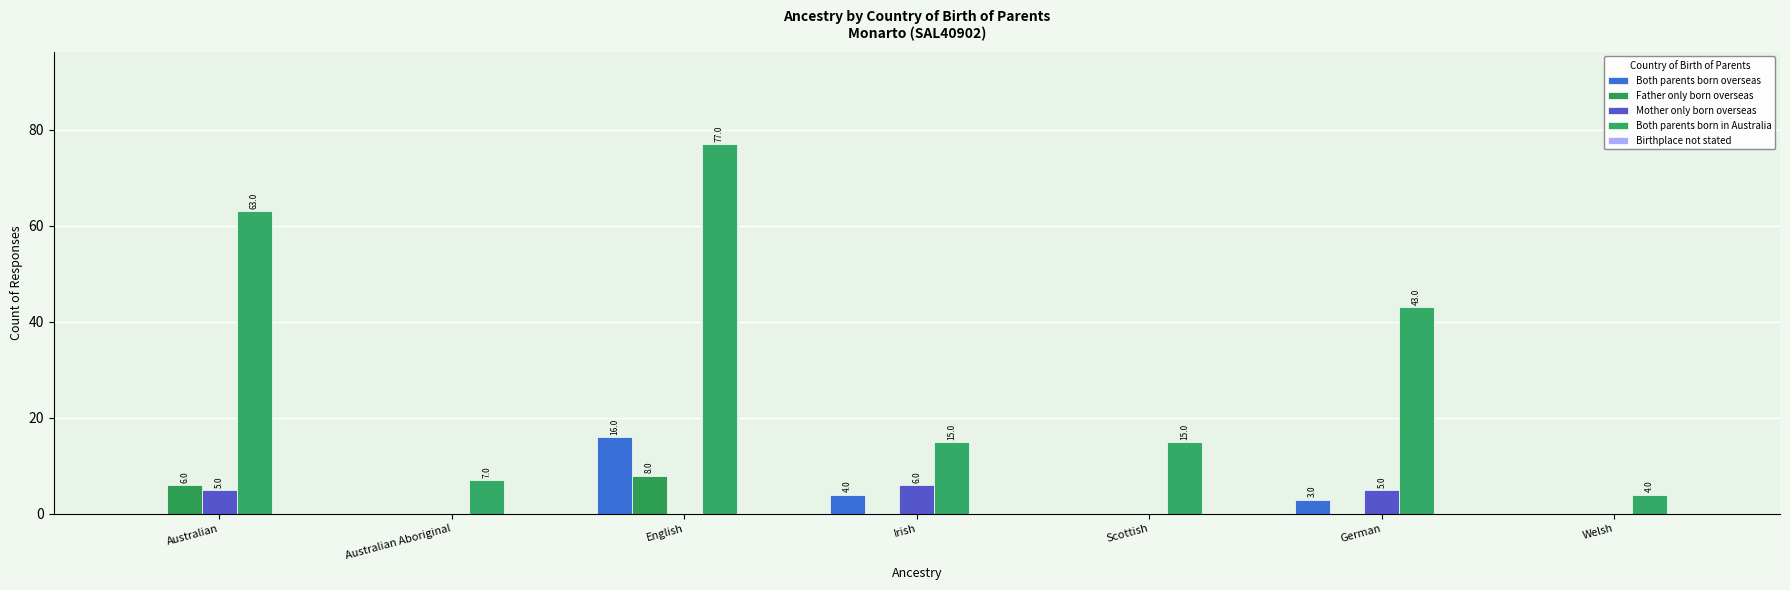

Read the Father only born overseas value at English.

8